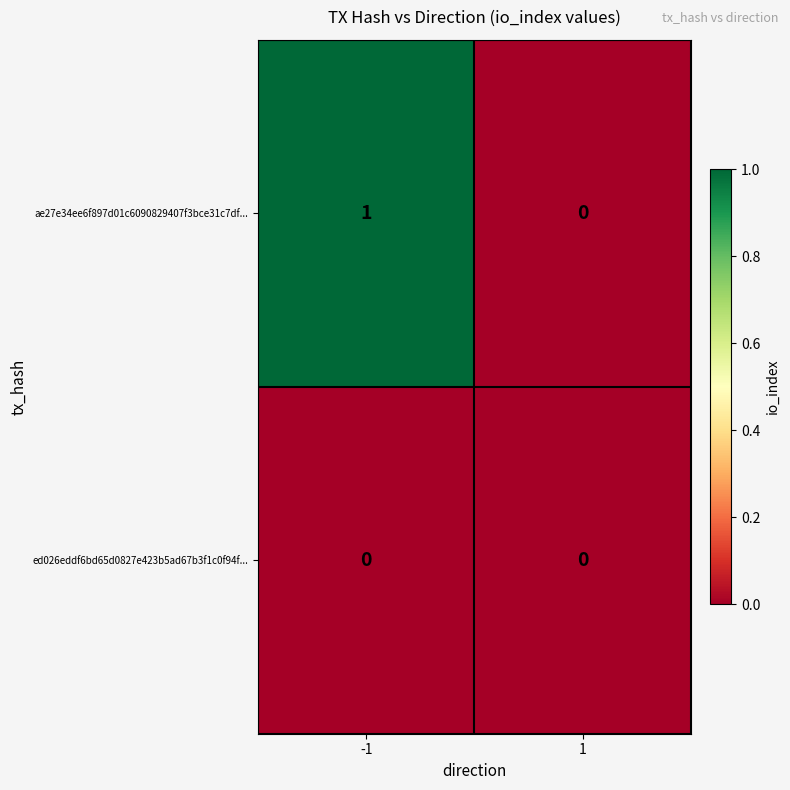

At -1, list the series in order from largest to smallest.

ae27e34ee6f897d01c6090829407f3bce31c7df..., ed026eddf6bd65d0827e423b5ad67b3f1c0f94f...